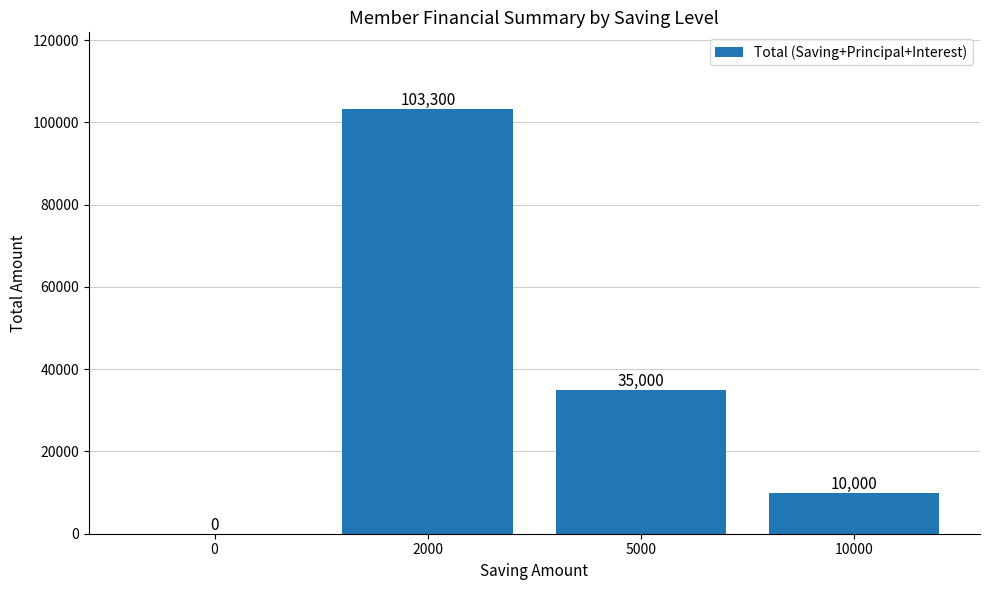

The value at 2000 is 51772. True or false?

False